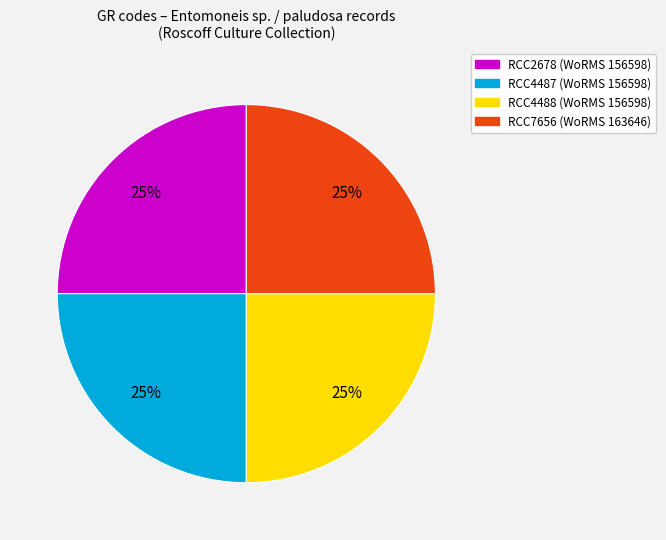

What is the ratio of the value at RCC2678 (WoRMS 156598) to the value at RCC4487 (WoRMS 156598)?

1.0